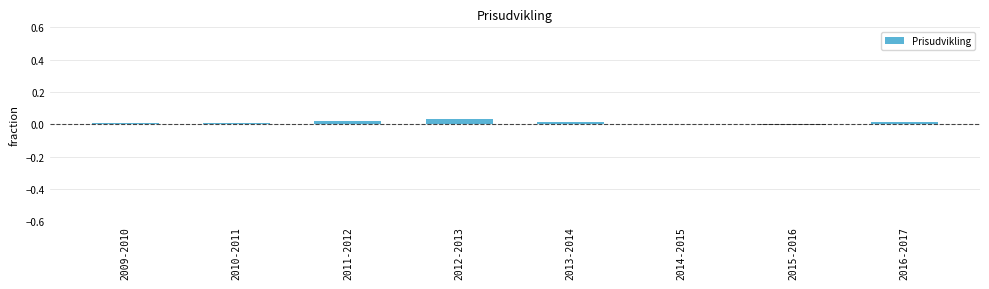

The value at 2009-2010 is 0.0. True or false?

True